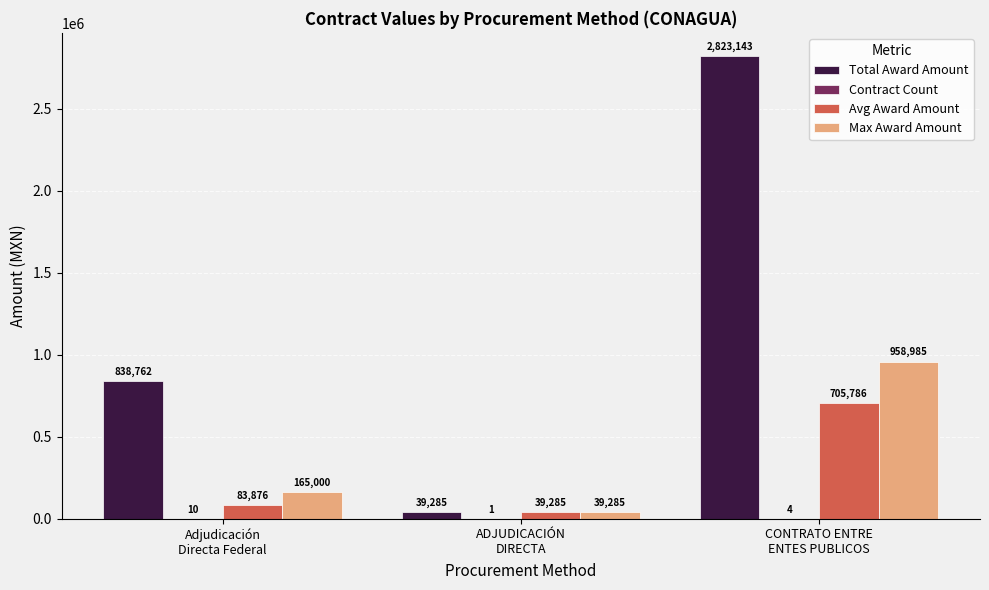

How many values in the Total Award Amount series exceed 838761?

2